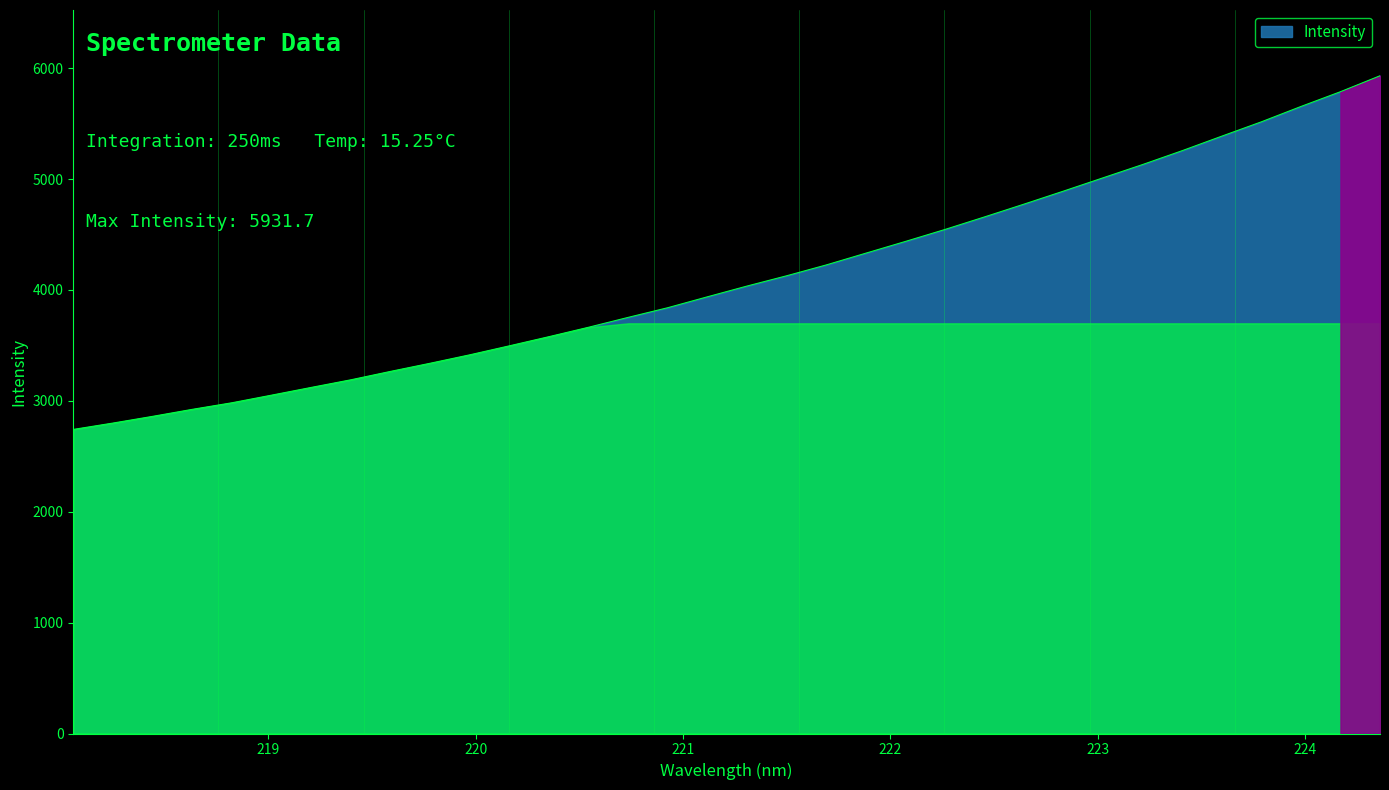

What is the difference between the maximum and minimum values?

3189.5